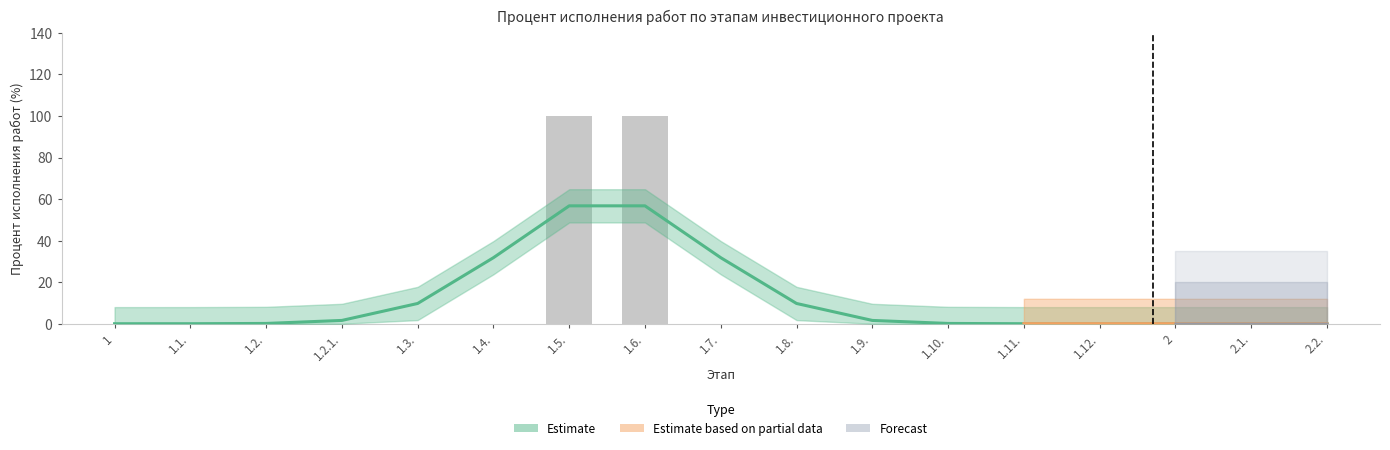

What is the average value?

12